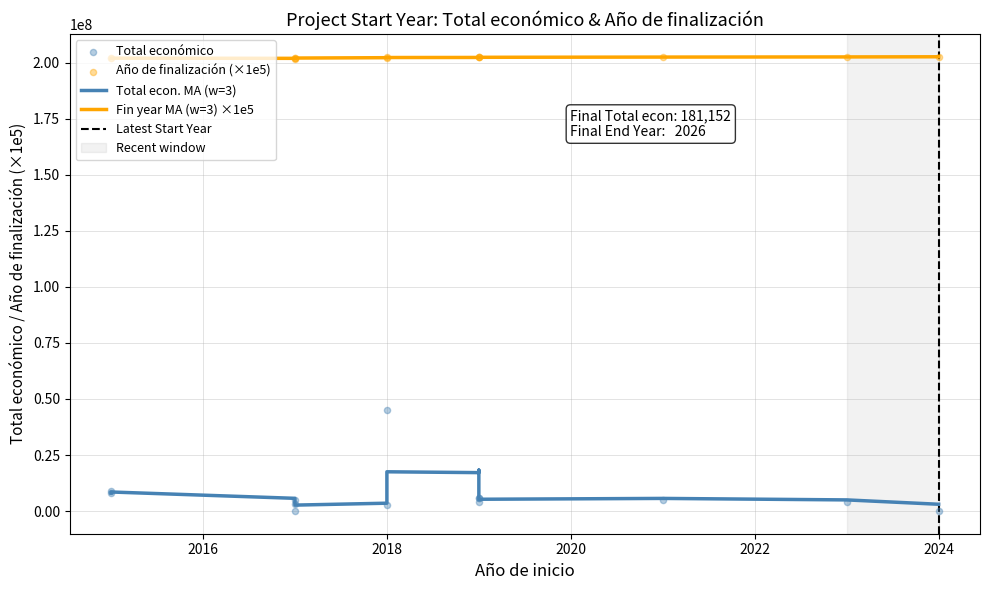

What is the ratio of the value at 2023 to the value at 2017?

80.0